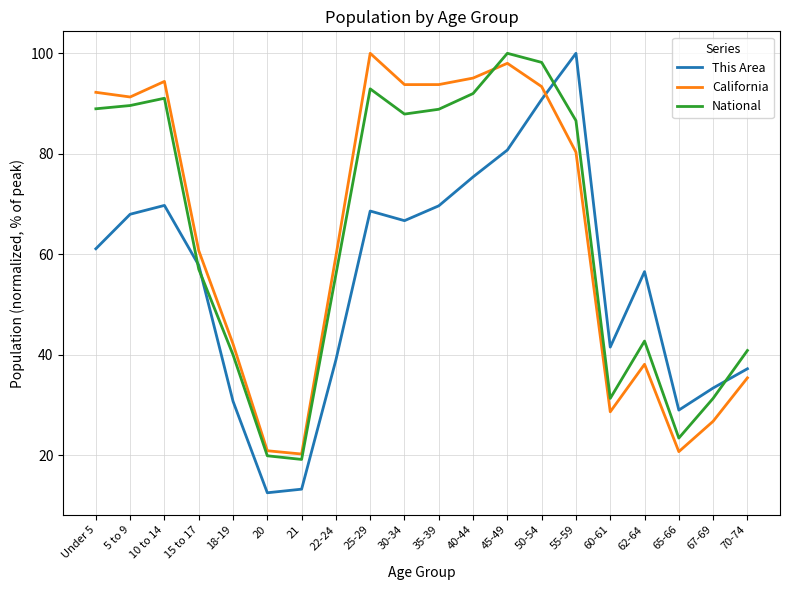

What is the sum of the California values at 30-34 and 20?

114.7